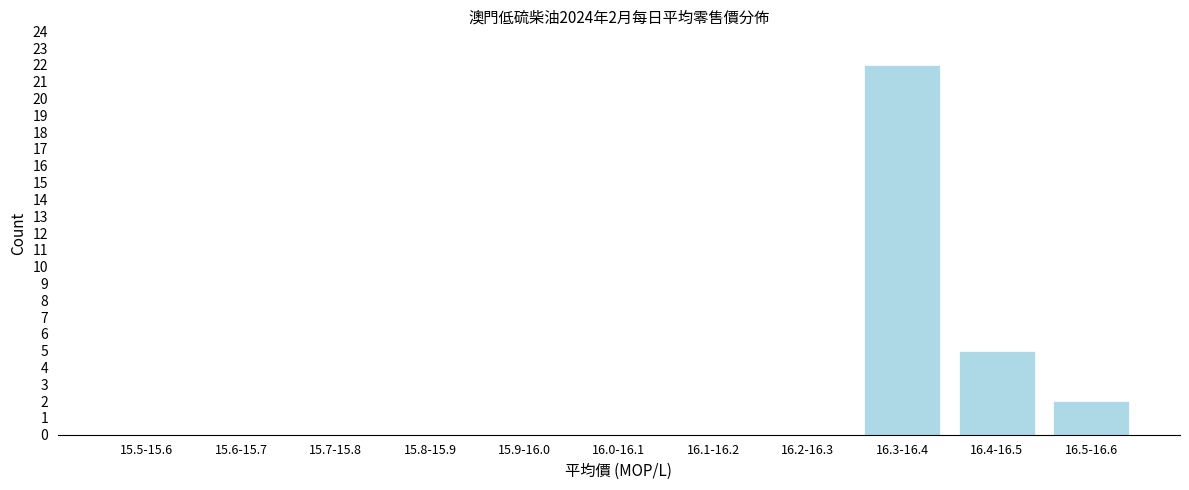

Reading left to right, what are all the values shown in this chart?

15.5-15.6=0	15.6-15.7=0	15.7-15.8=0	15.8-15.9=0	15.9-16.0=0	16.0-16.1=0	16.1-16.2=0	16.2-16.3=0	16.3-16.4=22	16.4-16.5=5	16.5-16.6=2